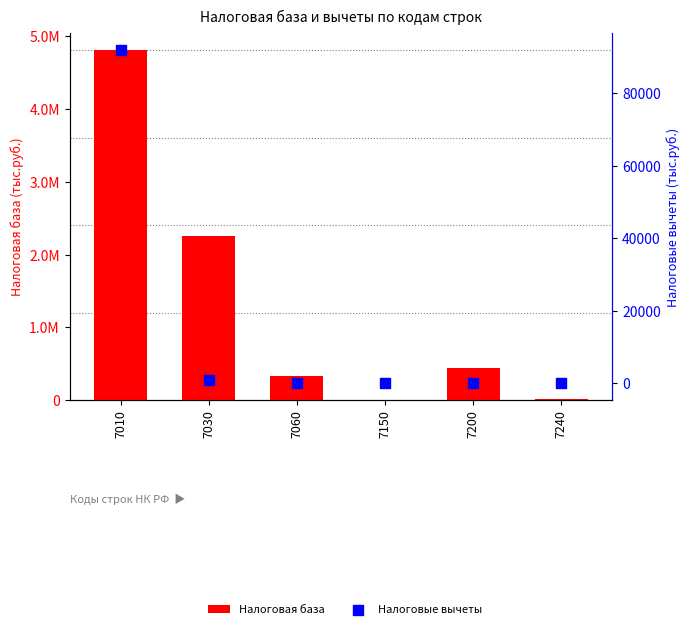

What are all the series names shown in the legend?

Налоговая база, Налоговые вычеты